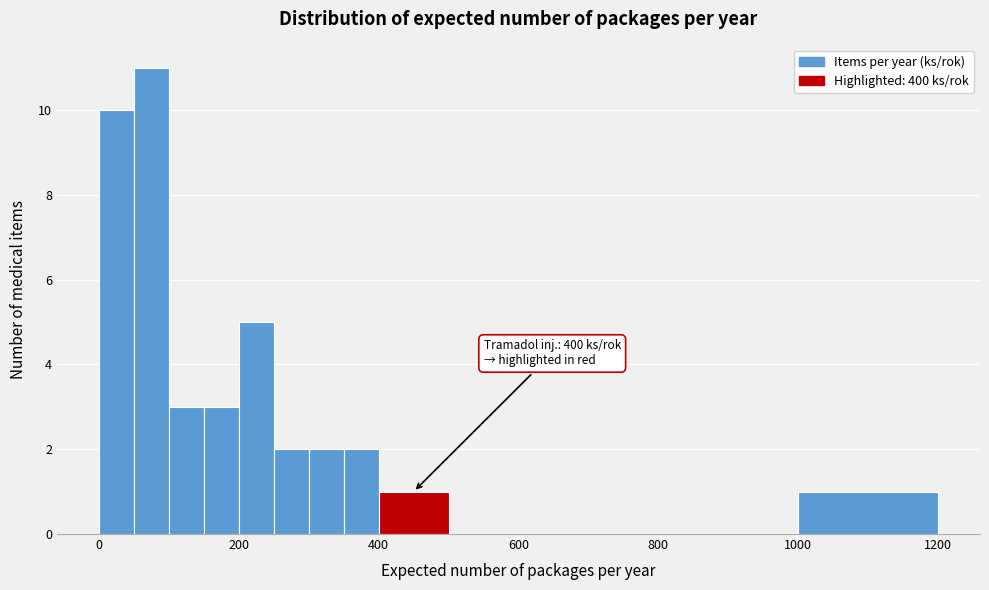

Read against the x-axis, roughly where is the centre of the tallest bar?

80